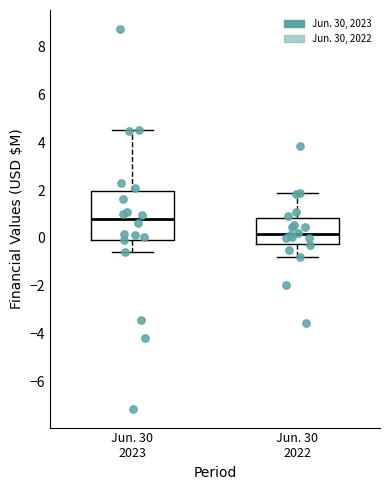

Reading left to right, transcribe this box plot: for each box, give where its median line is, the range the box spans, and where its two whiskers end, as read against the y-axis. The values are not printed on the chart, so give them approximately, as read against the axis.

Jun. 30 2023: median 0.8, box 0.0 to 2.0, whiskers -0.6 to 4.6
Jun. 30 2022: median 0.2, box -0.2 to 0.8, whiskers -0.8 to 1.8